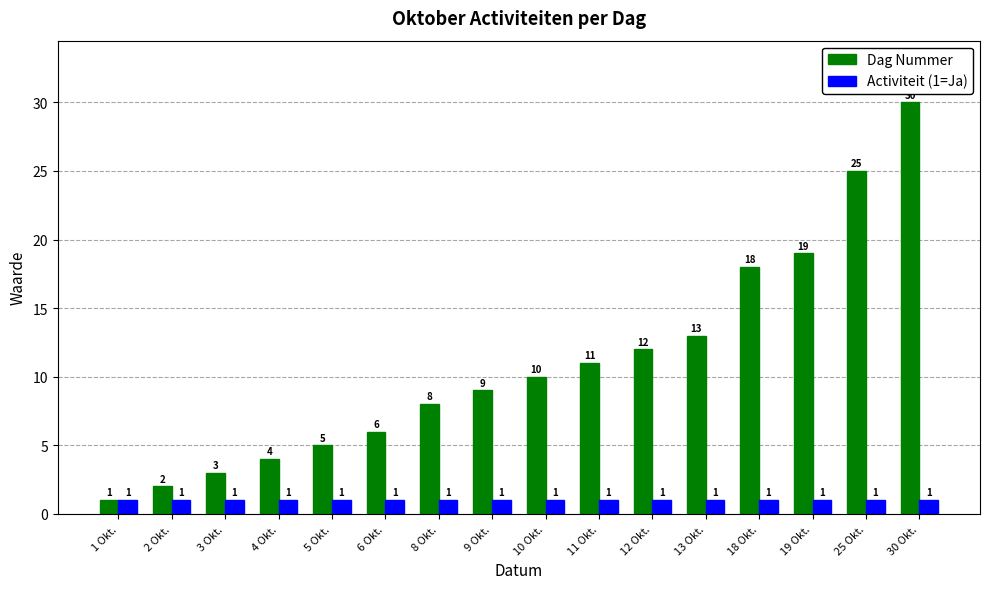

What is the difference between the maximum and minimum values in the Dag Nummer series?

29